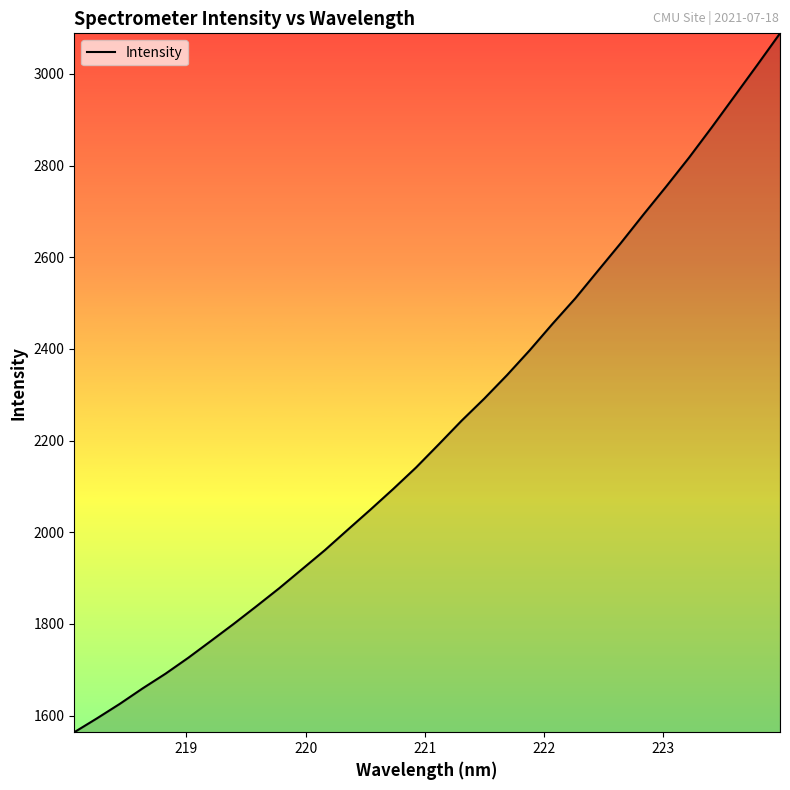

What is the minimum value shown in the chart?

1563.9